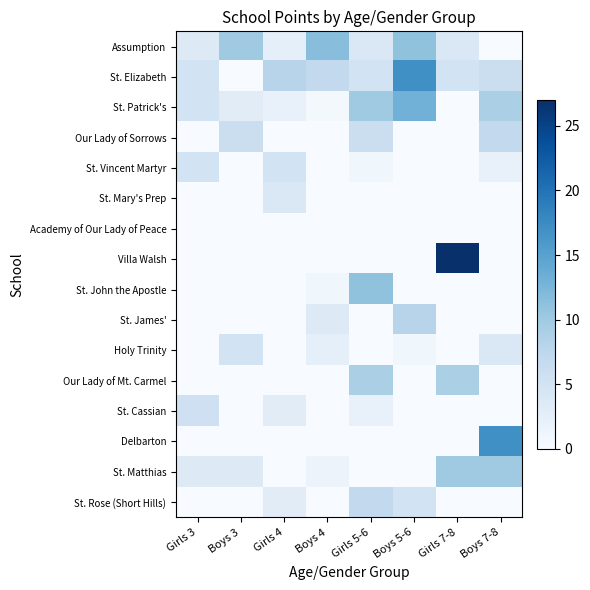

Reading left to right, what are all the values shown in this chart?

Assumption: Girls 3=3.5	Boys 3=10.0	Girls 4=2.5	Boys 4=11.5	Girls 5-6=4.0	Boys 5-6=11.0	Girls 7-8=4.0	Boys 7-8=0.0
St. Elizabeth: Girls 3=5.0	Boys 3=0.0	Girls 4=8.0	Boys 4=7.0	Girls 5-6=5.0	Boys 5-6=17.0	Girls 7-8=5.0	Boys 7-8=6.0
St. Patrick's: Girls 3=5.0	Boys 3=3.0	Girls 4=2.0	Boys 4=0.5	Girls 5-6=10.0	Boys 5-6=13.0	Girls 7-8=0.0	Boys 7-8=9.0
Our Lady of Sorrows: Girls 3=0.0	Boys 3=6.0	Girls 4=0.0	Boys 4=0.0	Girls 5-6=6.0	Boys 5-6=0.0	Girls 7-8=0.0	Boys 7-8=7.0
St. Vincent Martyr: Girls 3=5.0	Boys 3=0.0	Girls 4=5.0	Boys 4=0.0	Girls 5-6=1.0	Boys 5-6=0.0	Girls 7-8=0.0	Boys 7-8=2.0
St. Mary's Prep: Girls 3=0.0	Boys 3=0.0	Girls 4=4.0	Boys 4=0.0	Girls 5-6=0.0	Boys 5-6=0.0	Girls 7-8=0.0	Boys 7-8=0.0
Academy of Our Lady of Peace: Girls 3=0.0	Boys 3=0.0	Girls 4=0.0	Boys 4=0.0	Girls 5-6=0.0	Boys 5-6=0.0	Girls 7-8=0.0	Boys 7-8=0.0
Villa Walsh: Girls 3=0.0	Boys 3=0.0	Girls 4=0.0	Boys 4=0.0	Girls 5-6=0.0	Boys 5-6=0.0	Girls 7-8=27.0	Boys 7-8=0.0
St. John the Apostle: Girls 3=0.0	Boys 3=0.0	Girls 4=0.0	Boys 4=1.0	Girls 5-6=11.0	Boys 5-6=0.0	Girls 7-8=0.0	Boys 7-8=0.0
St. James': Girls 3=0.0	Boys 3=0.0	Girls 4=0.0	Boys 4=3.5	Girls 5-6=0.0	Boys 5-6=8.0	Girls 7-8=0.0	Boys 7-8=0.0
Holy Trinity: Girls 3=0.0	Boys 3=5.0	Girls 4=0.0	Boys 4=2.5	Girls 5-6=0.0	Boys 5-6=1.0	Girls 7-8=0.0	Boys 7-8=4.0
Our Lady of Mt. Carmel: Girls 3=0.0	Boys 3=0.0	Girls 4=0.0	Boys 4=0.0	Girls 5-6=9.0	Boys 5-6=0.0	Girls 7-8=9.0	Boys 7-8=0.0
St. Cassian: Girls 3=5.5	Boys 3=0.0	Girls 4=3.0	Boys 4=0.0	Girls 5-6=2.0	Boys 5-6=0.0	Girls 7-8=0.0	Boys 7-8=0.0
Delbarton: Girls 3=0.0	Boys 3=0.0	Girls 4=0.0	Boys 4=0.0	Girls 5-6=0.0	Boys 5-6=0.0	Girls 7-8=0.0	Boys 7-8=17.0
St. Matthias: Girls 3=3.5	Boys 3=3.5	Girls 4=0.0	Boys 4=1.5	Girls 5-6=0.0	Boys 5-6=0.0	Girls 7-8=10.0	Boys 7-8=10.0
St. Rose (Short Hills): Girls 3=0.0	Boys 3=0.0	Girls 4=3.0	Boys 4=0.0	Girls 5-6=7.0	Boys 5-6=5.0	Girls 7-8=0.0	Boys 7-8=0.0